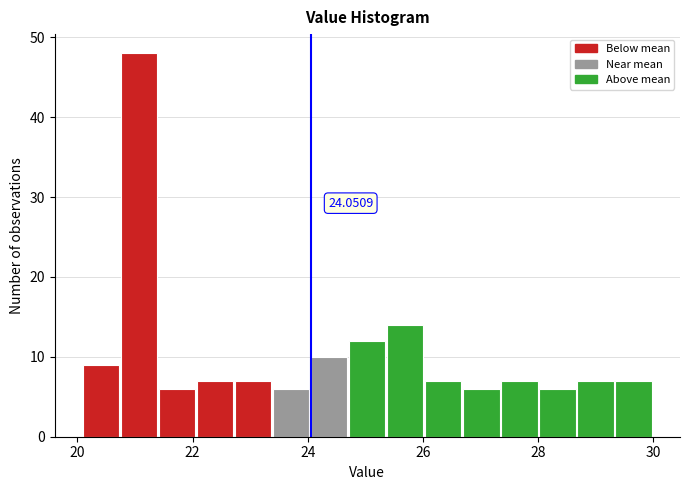

Around what value on the x-axis is the tallest bar? Give the approximate position of its centre, as read against the axis.

21.0